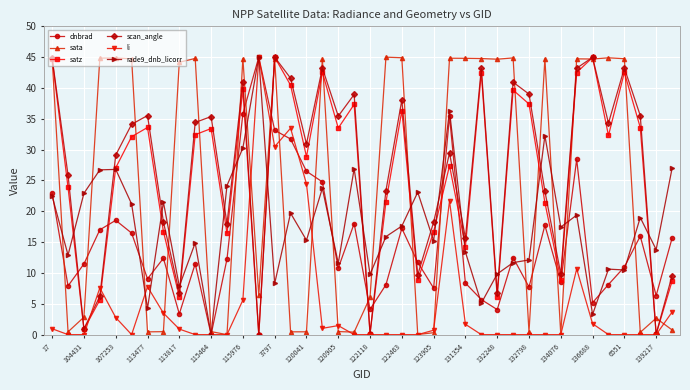

What is the value of the satz point at the 34th from the left?

42.5